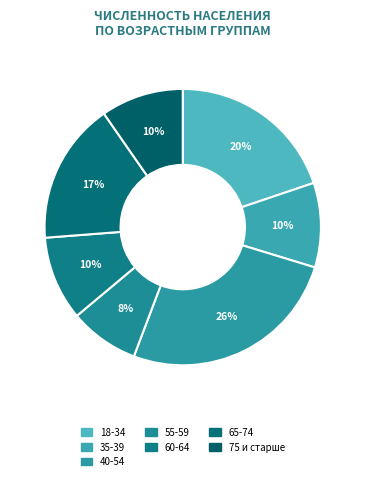

To the nearest percent, what is the combined percentage of 60-64 and 40-54?

36%